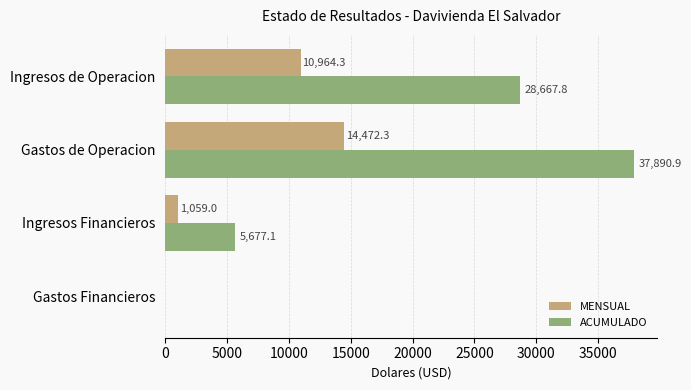

What are all the series names shown in the legend?

MENSUAL, ACUMULADO